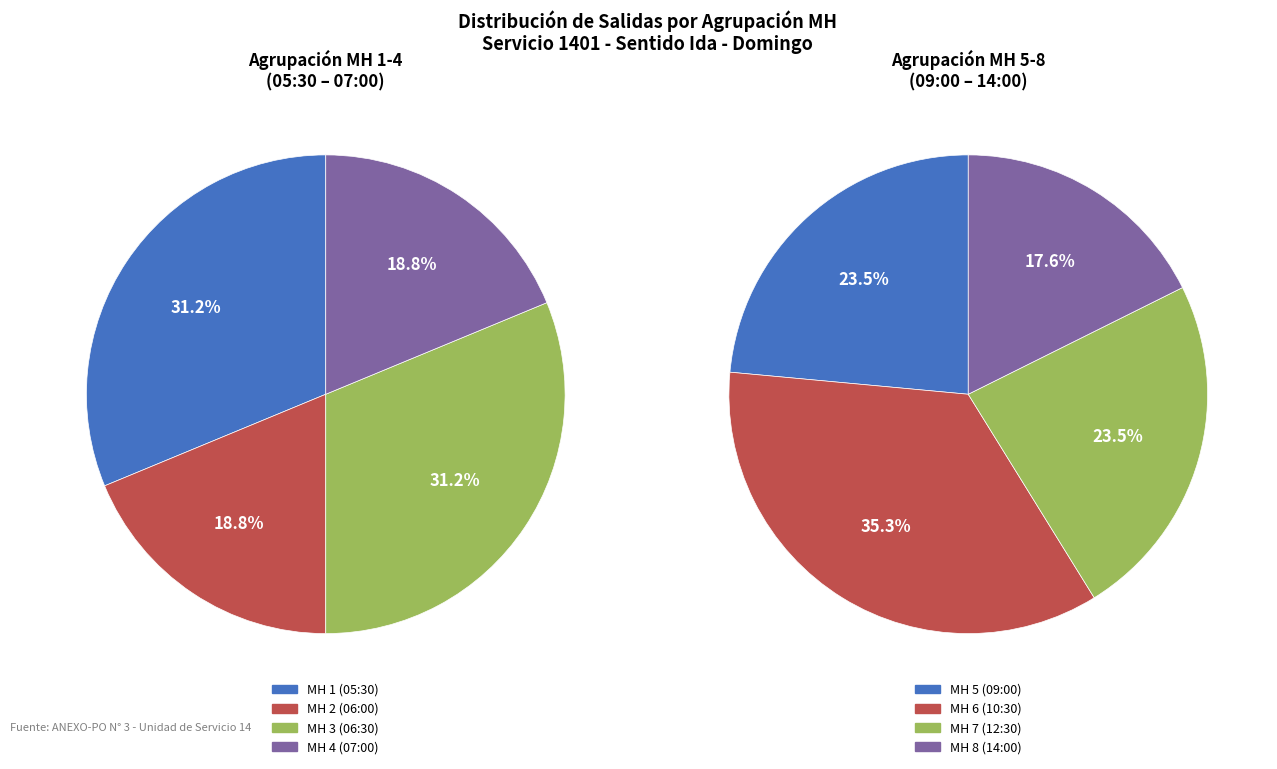

Is there any slice that represents more than half of the pie?

No